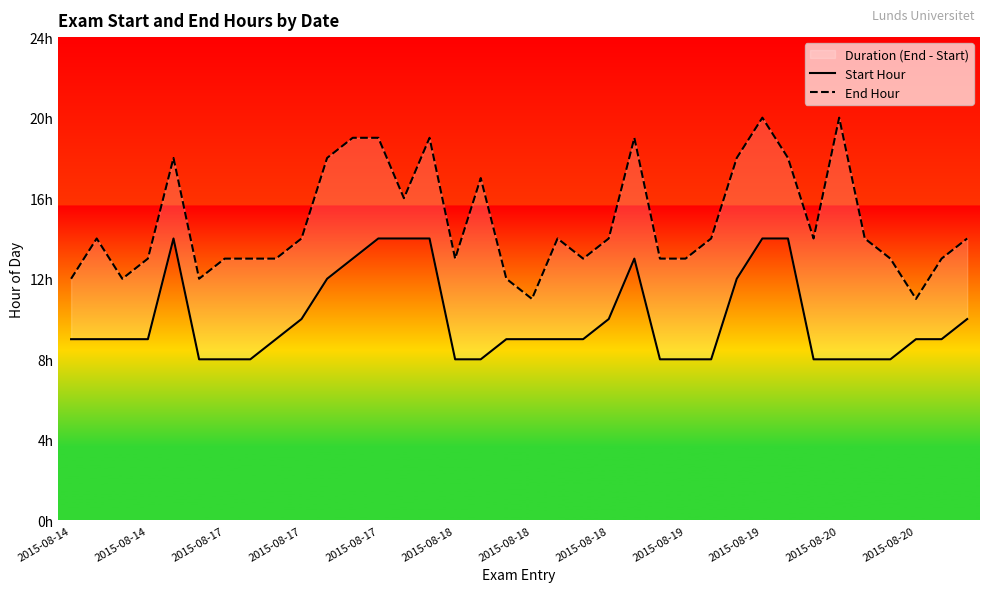

What is the minimum value for Start Hour?

8